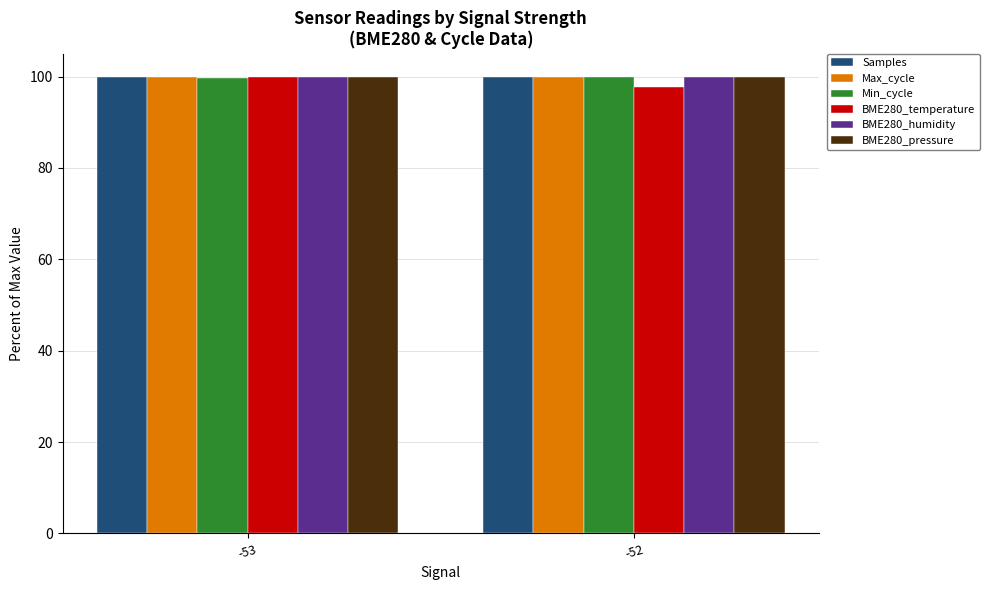

What value does the Min_cycle series have at -53?

99.8